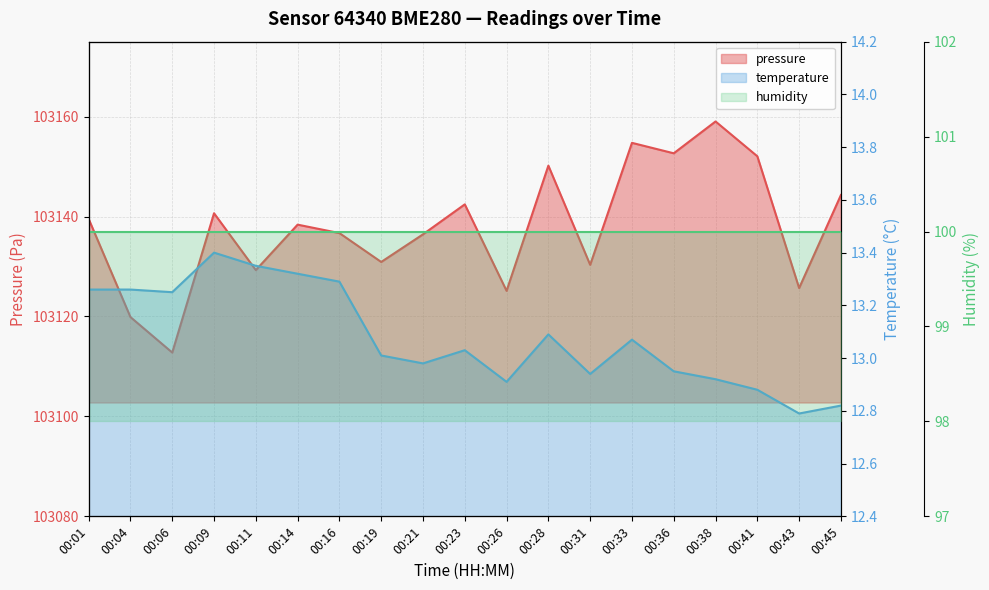

Is the value of temperature at 00:06 greater than the value of pressure at 00:04?

No